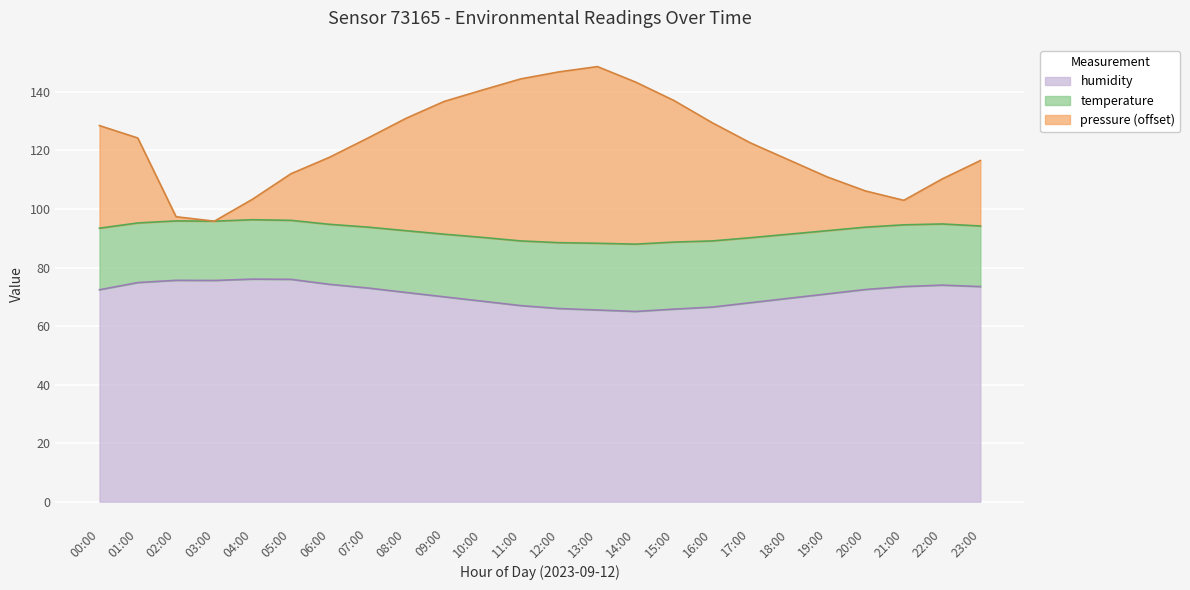

True or false: pressure has a value of 192.6 at 08:00.

False